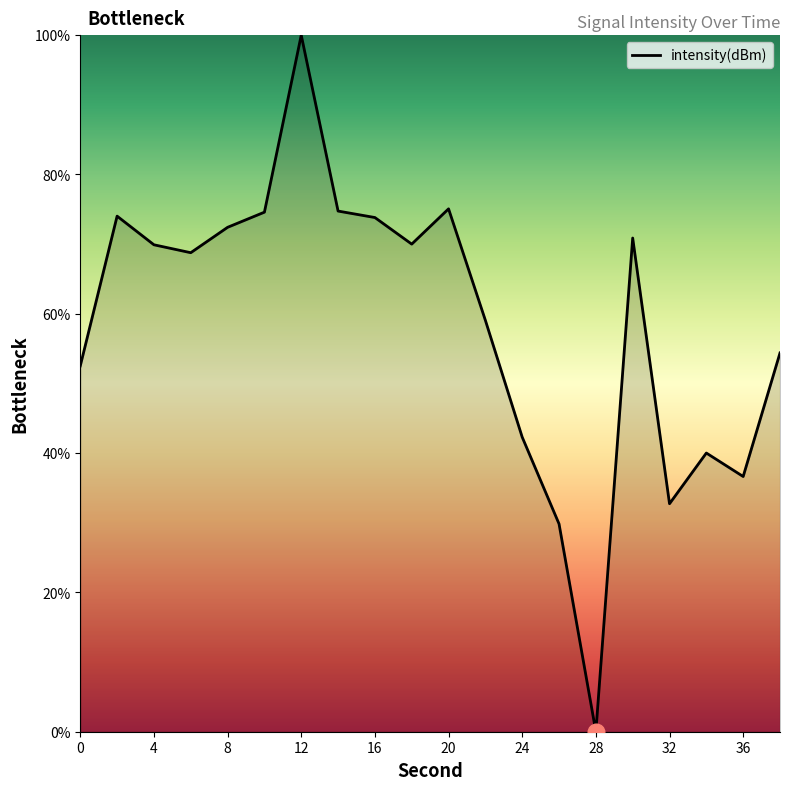

What is the maximum value shown in the chart?

100.0